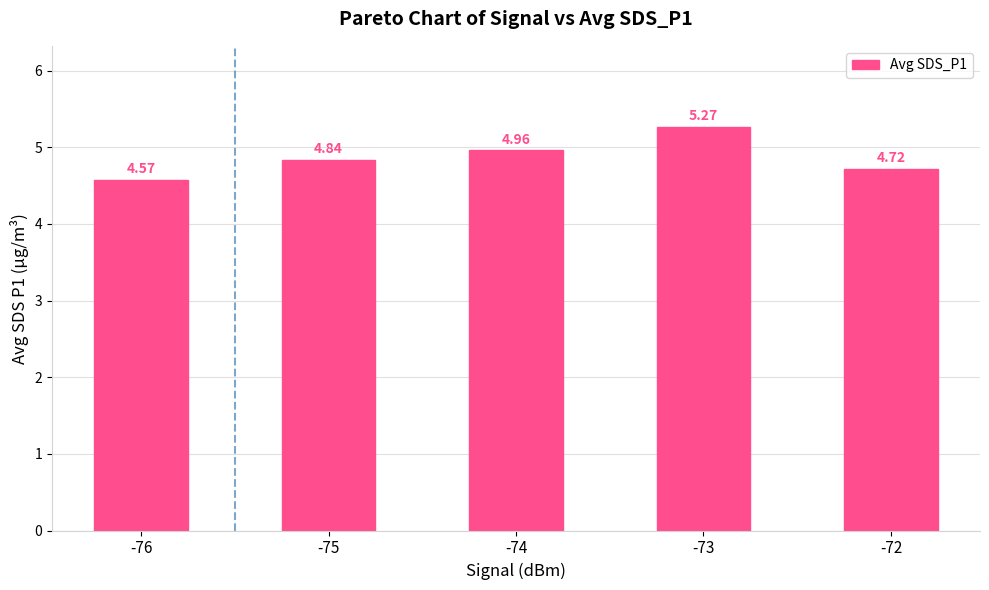

The chart shows a value of 1.4 at -72. True or false?

False